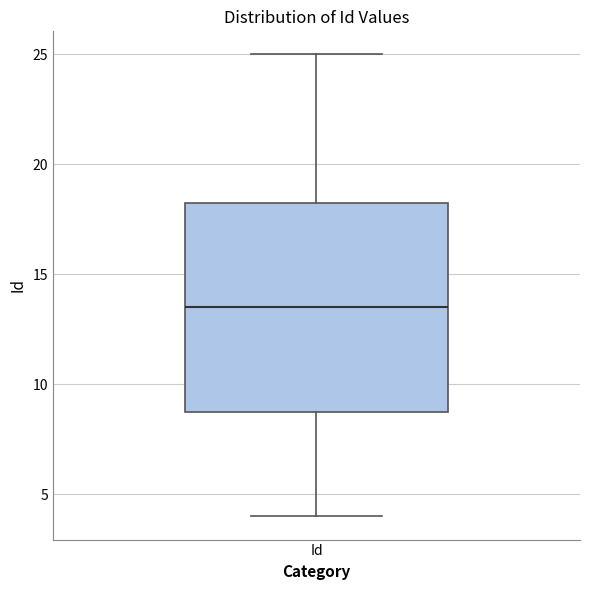

Transcribe this box plot: give where the median line is, the range the box spans, and where the two whiskers end, as read against the y-axis. The values are not printed on the chart, so give them approximately, as read against the axis.

median 13.5, box 9.0 to 18.5, whiskers 4.0 to 25.0